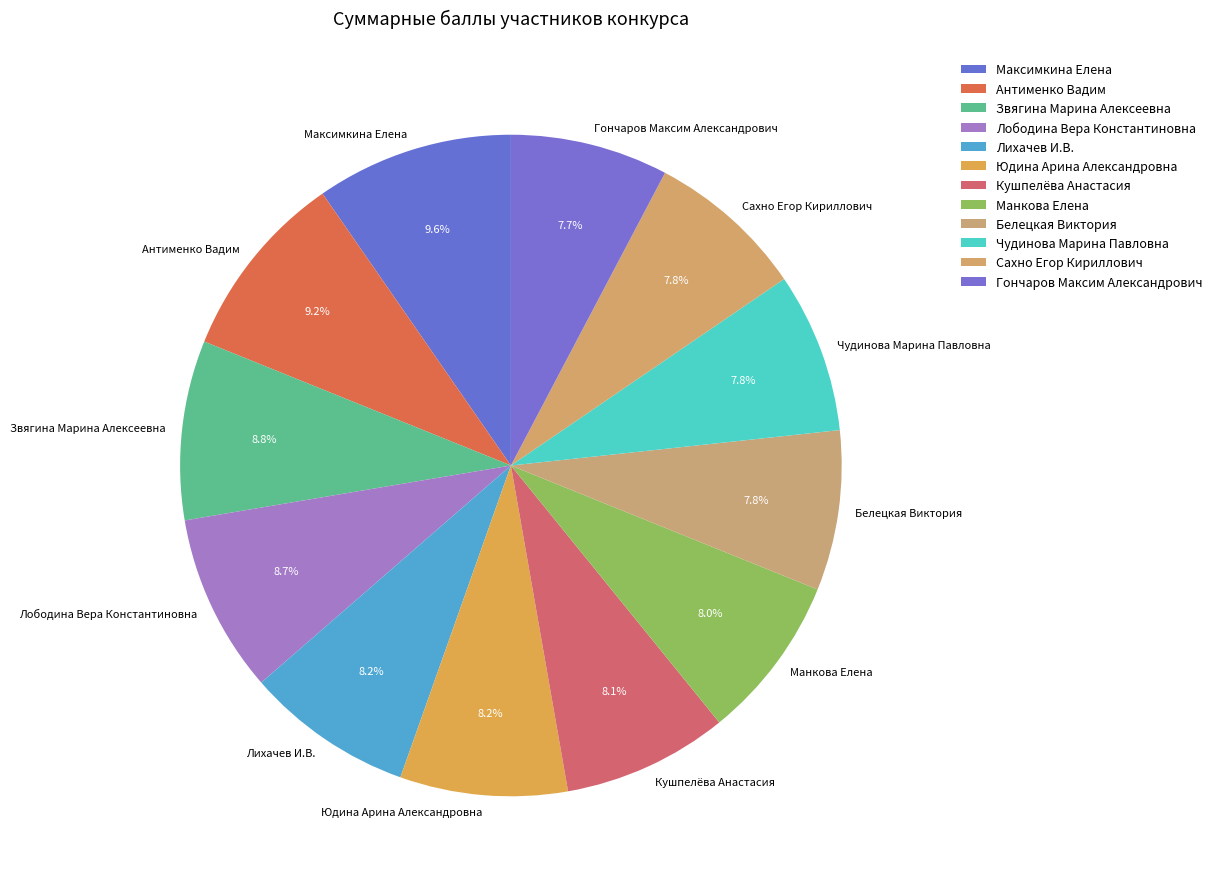

To the nearest percent, what is the difference between the Гончаров Максим Александрович and Антименко Вадим slice percentages?

2%